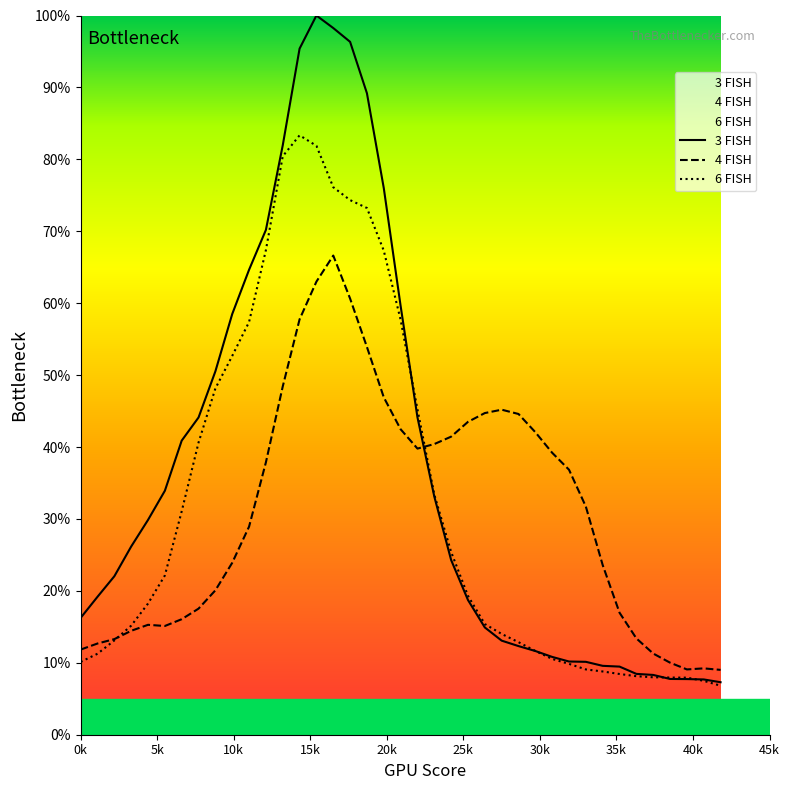

What is the maximum value shown in the chart?

100.0